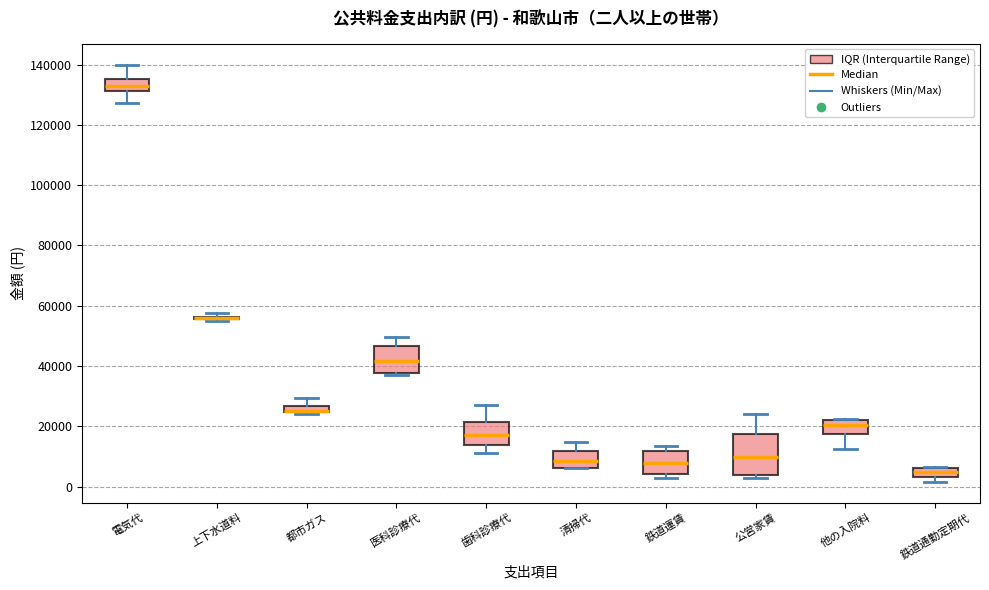

Which box is the tallest, from its lower edge to its upper edge?

公営家賃